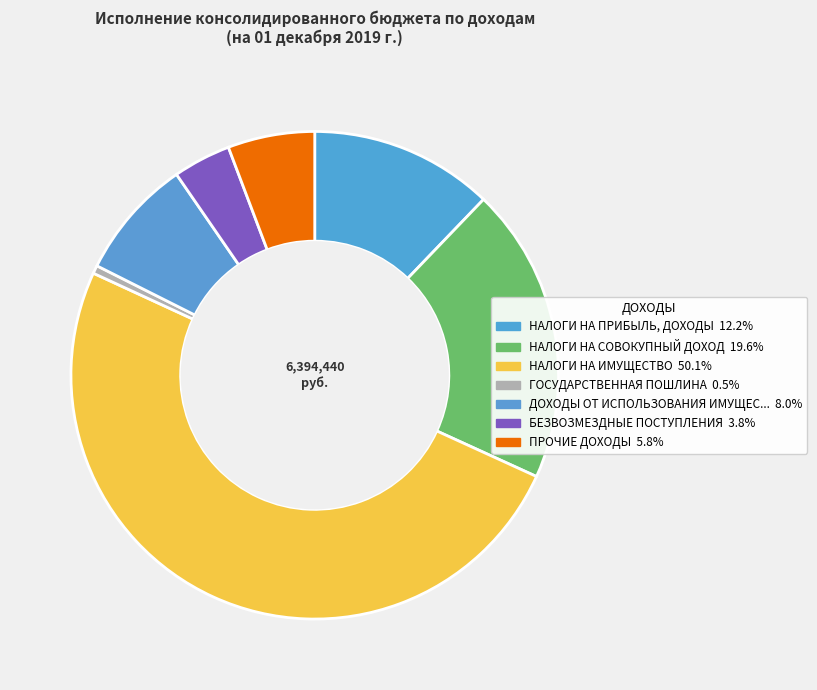

How many slices are in this pie chart?

7